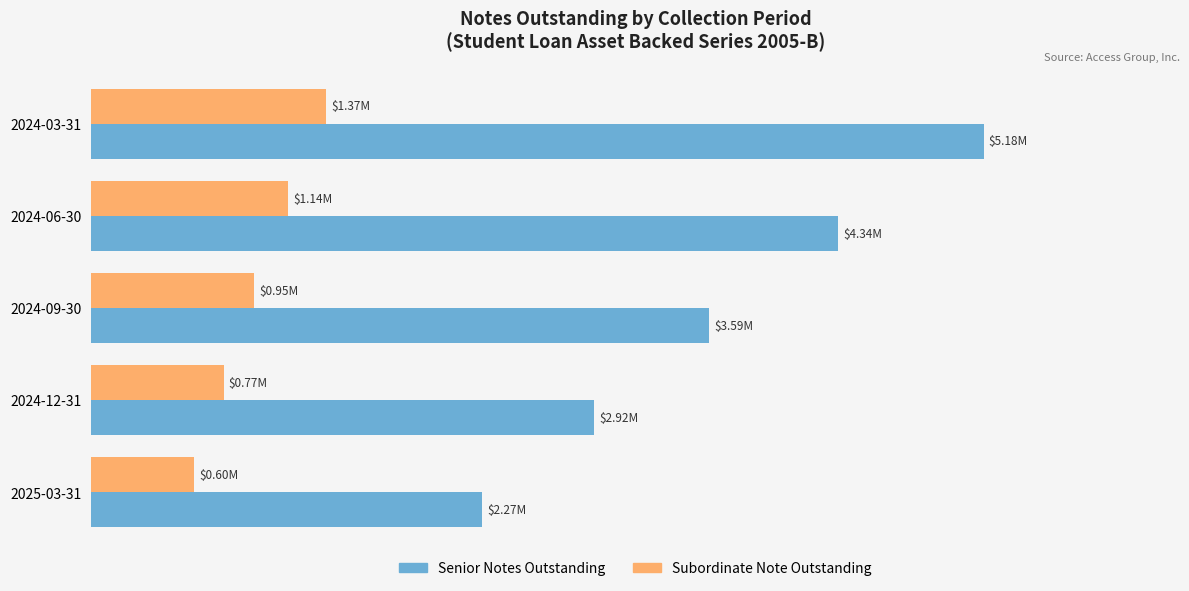

What are all the series names shown in the legend?

Senior Notes Outstanding, Subordinate Note Outstanding